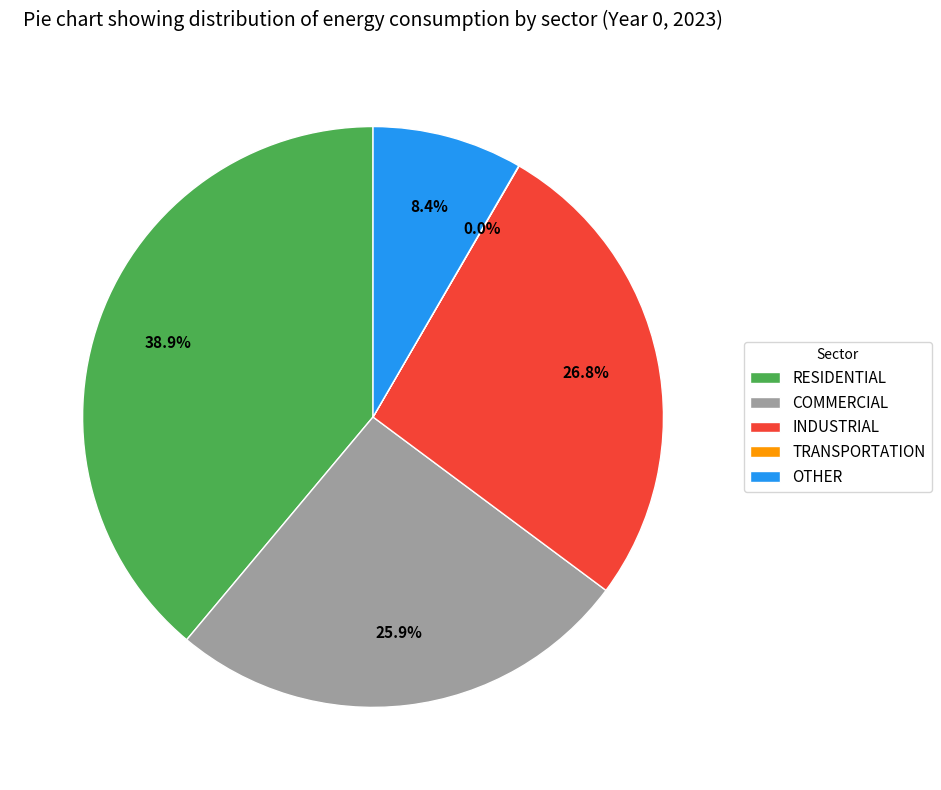

What is the total percentage of OTHER and COMMERCIAL?

34.3%